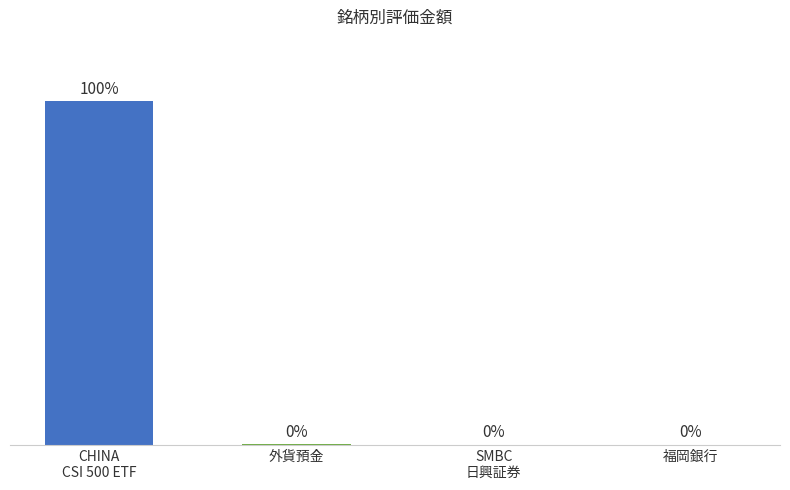

How many distinct data groups are displayed?

1